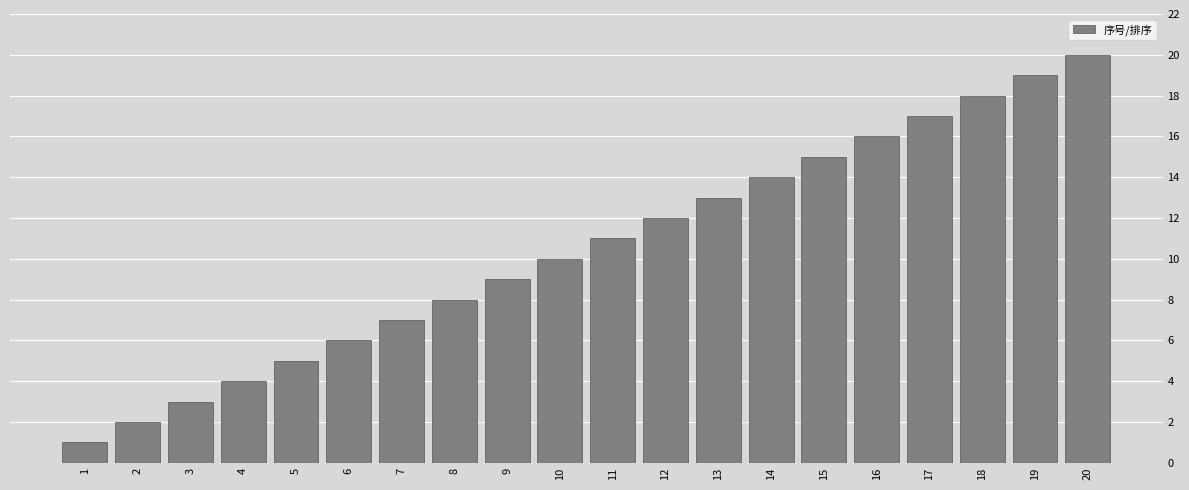

Which category has the highest value across all series?

20